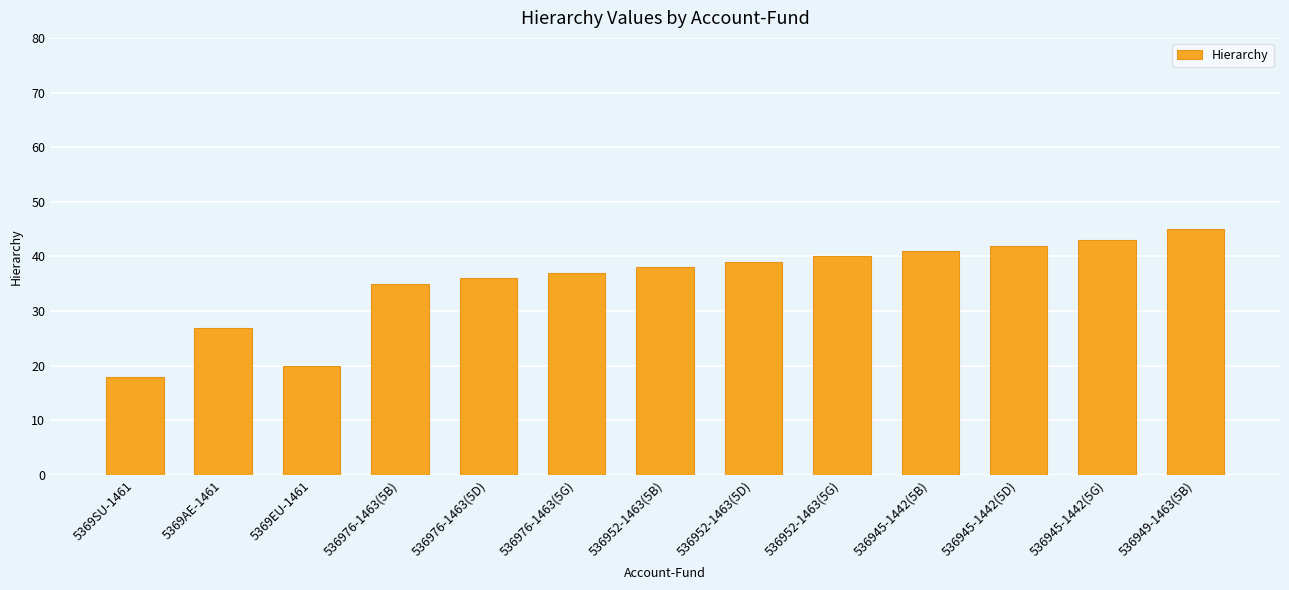

Reading right to left, transcribe all the data shown in this chart.

45	43	42	41	40	39	38	37	36	35	20	27	18